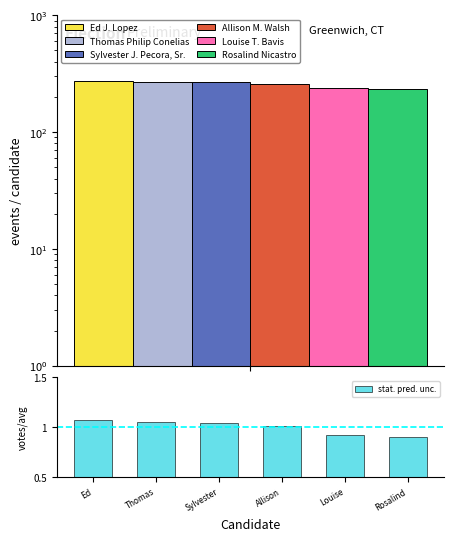

How many data points are above 1?

4